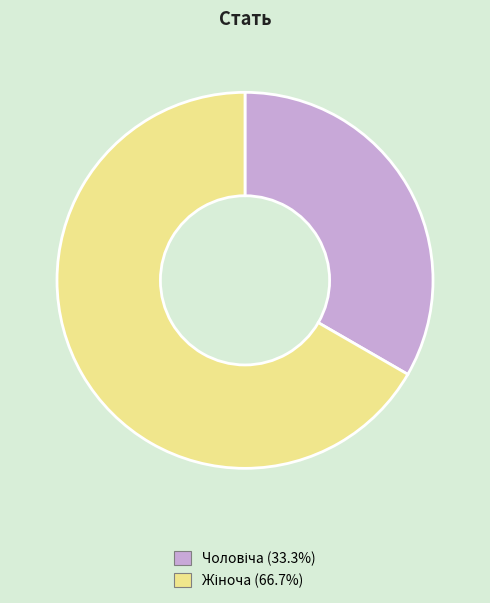

How many slices are in this pie chart?

2